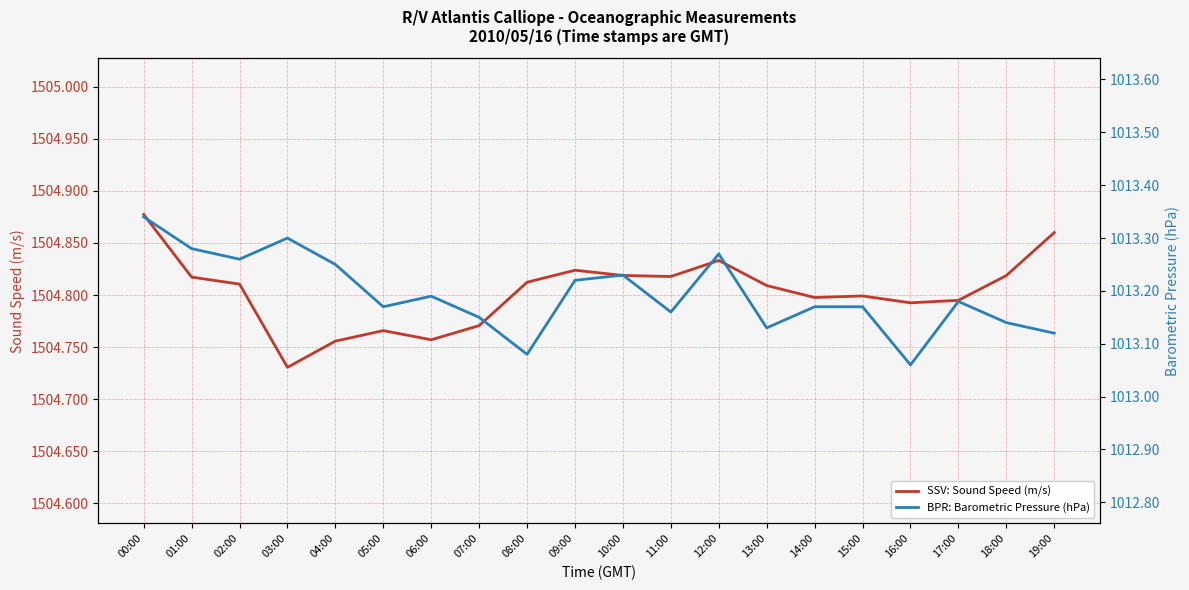

True or false: BPR: Barometric Pressure (hPa) has a value of 1718.9 at 07:00.

False